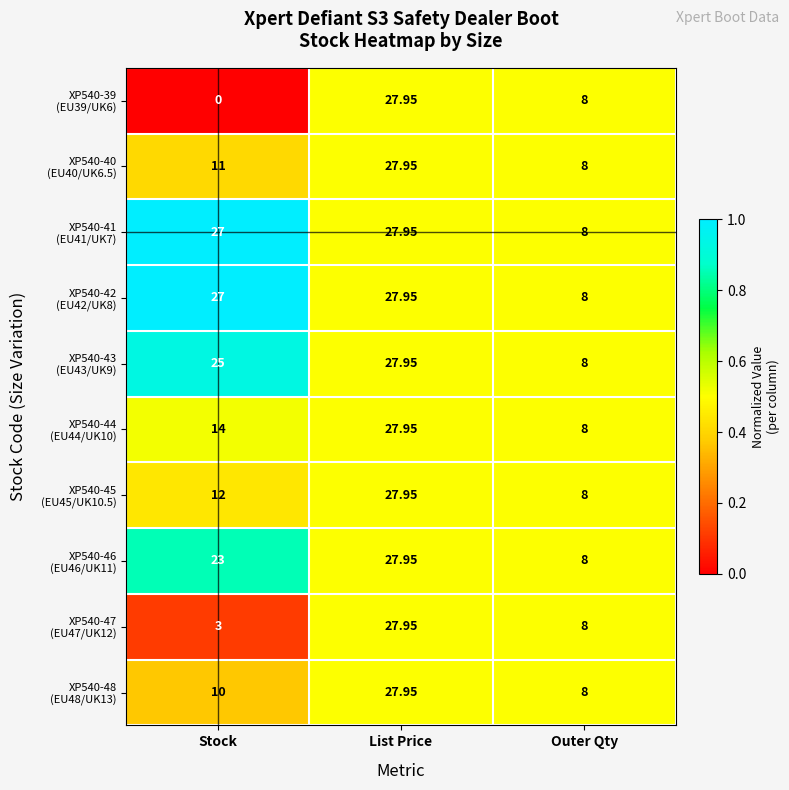

At which category is the sum across all series the highest?

List Price